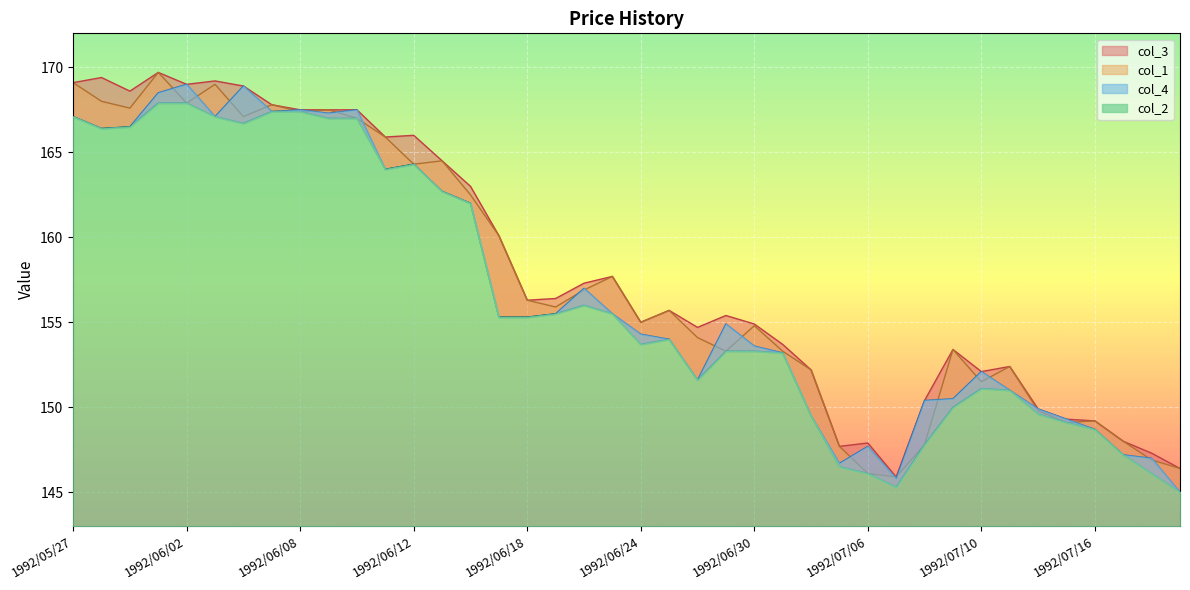

What is the label of the 4th point from the left?

1992/06/01